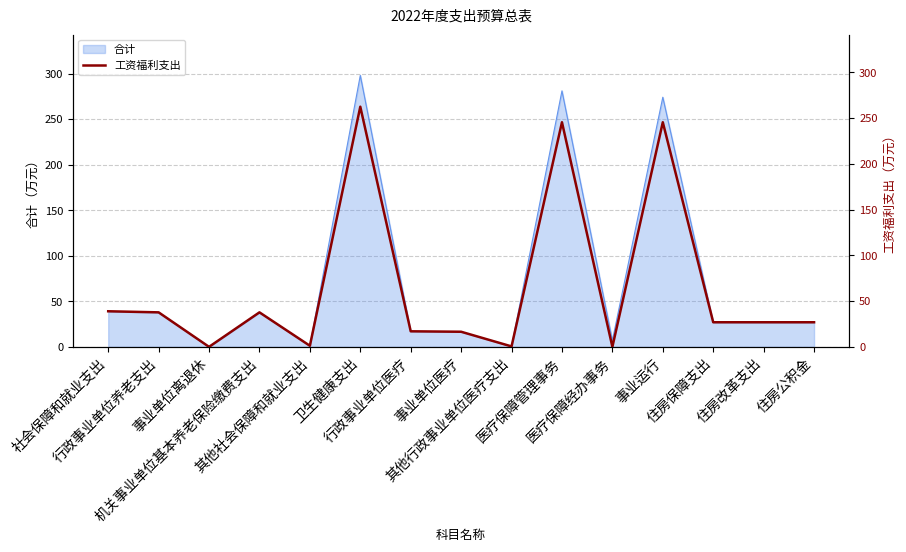

Does the chart display data point markers on the line(s)?

No